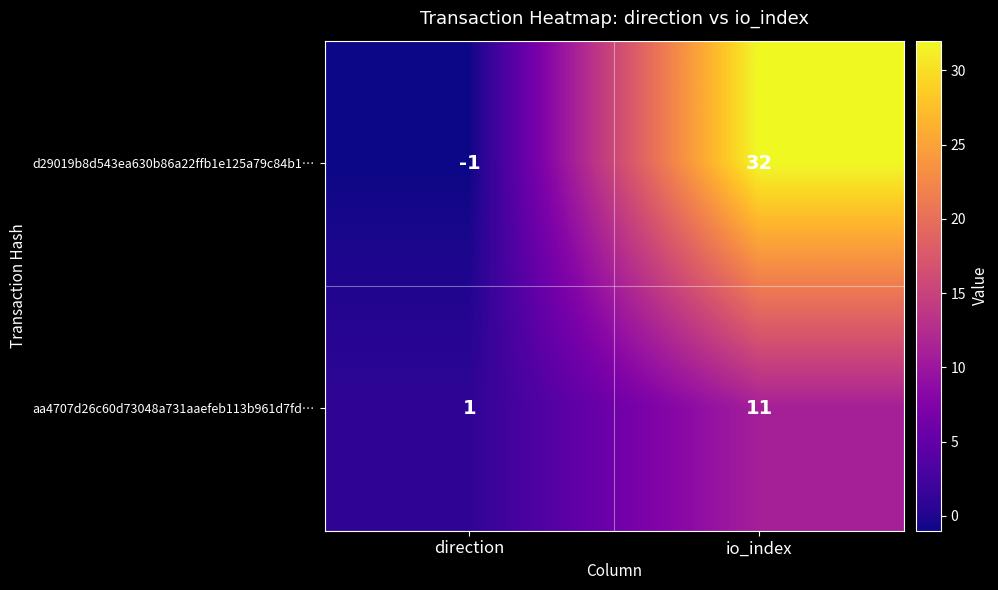

What is the difference between the highest and lowest values at io_index?

21